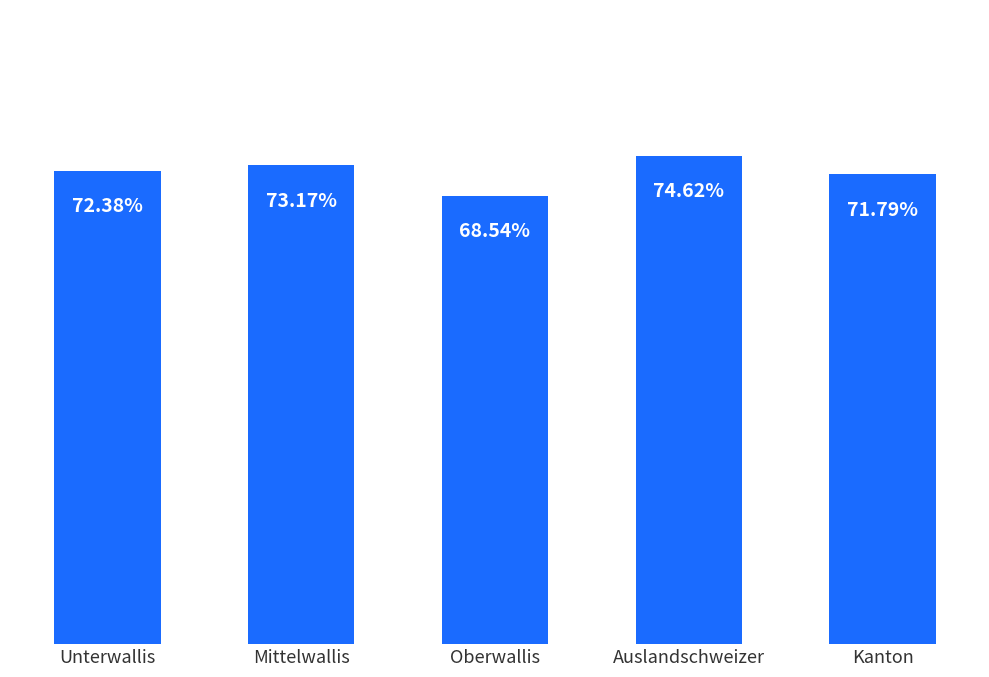

What is the label of the 2nd bar from the right?

Auslandschweizer